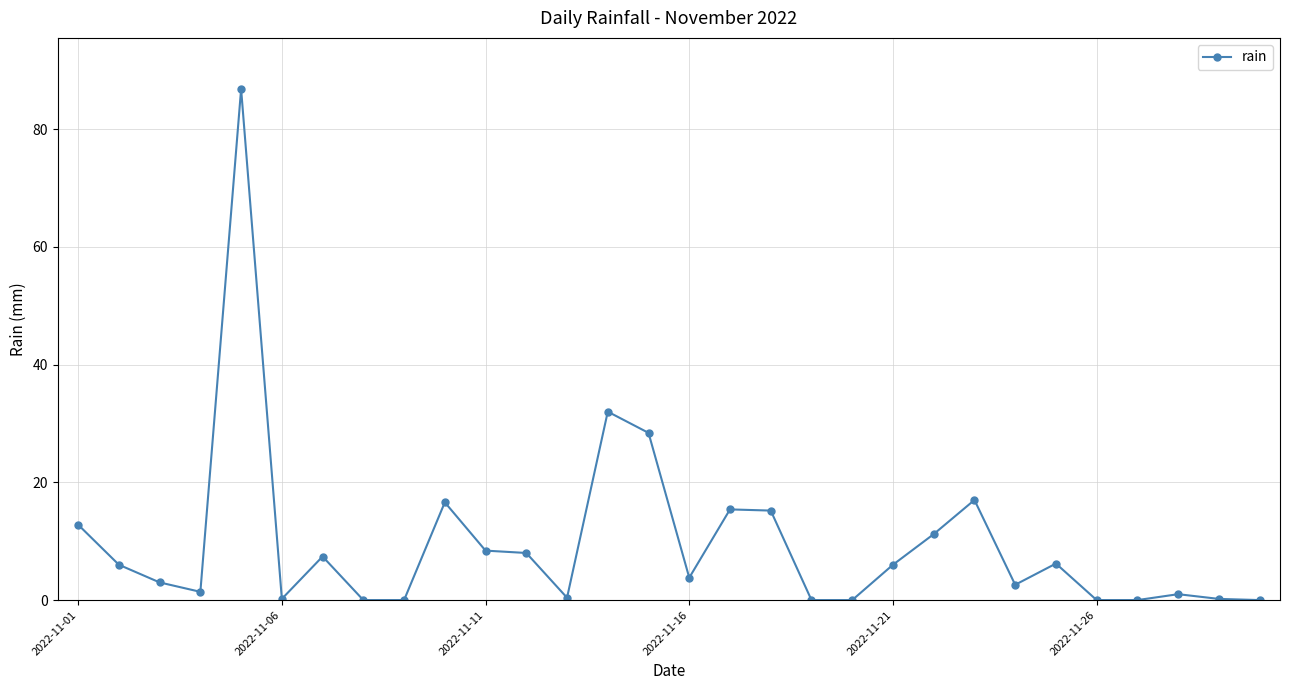

What is the difference between the second highest and minimum values?

32.0